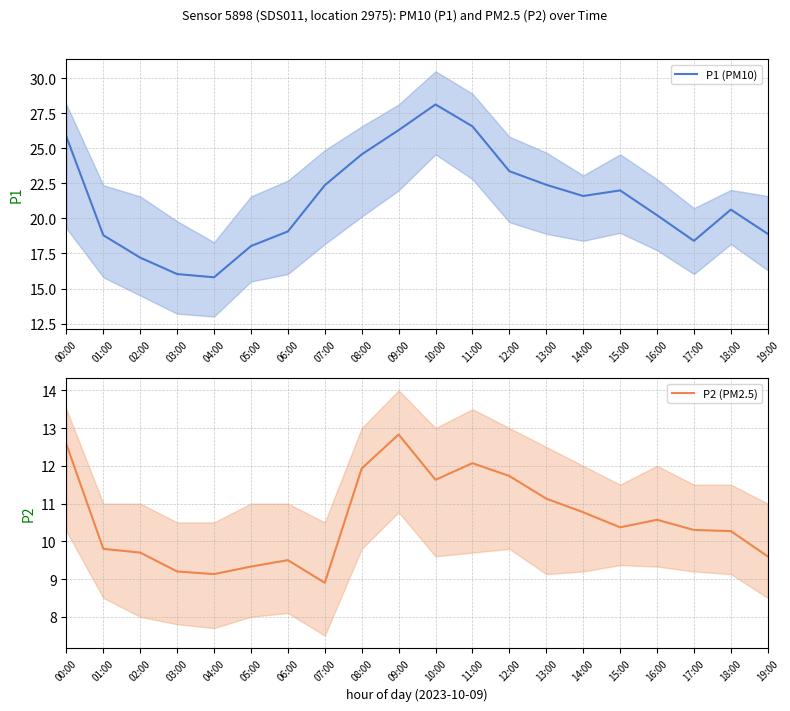

What is the value of the P1 (PM10) point at the 9th from the left?

24.6